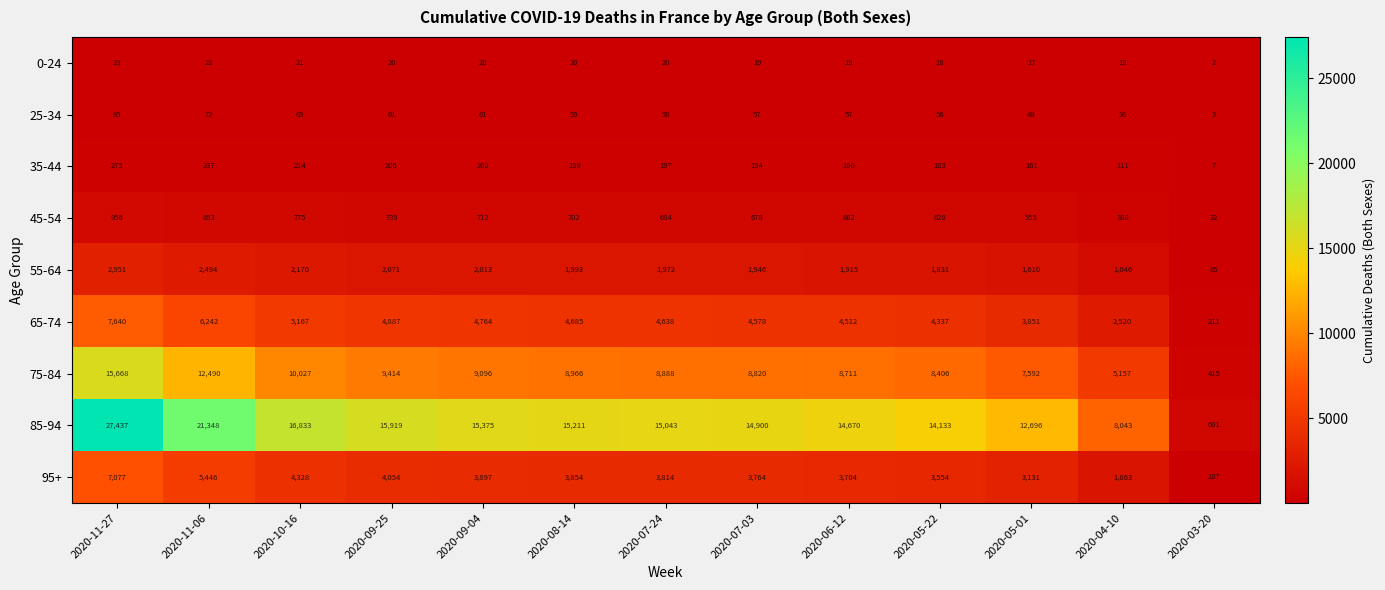

What is the average value of the 45-54 series?

643